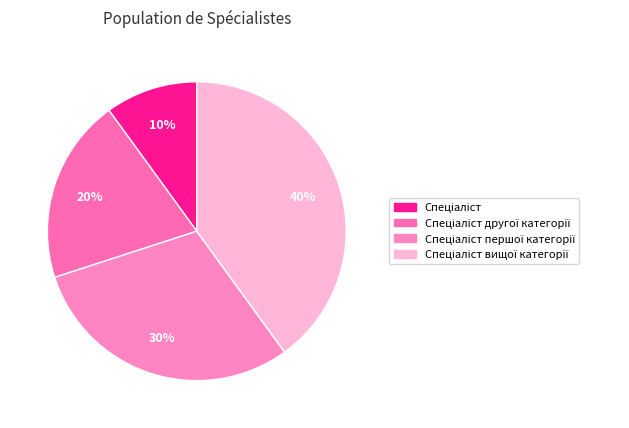

Count the number of slices in the pie.

4